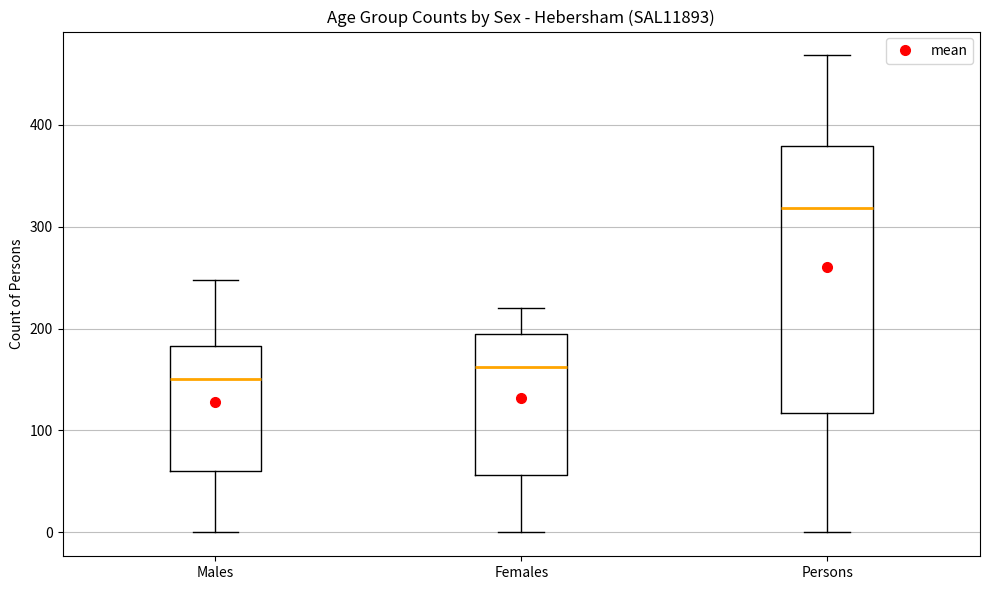

Where does the upper whisker of the box for Persons end on the y-axis? The values are not printed on the chart, so give them approximately, as read against the axis.

470